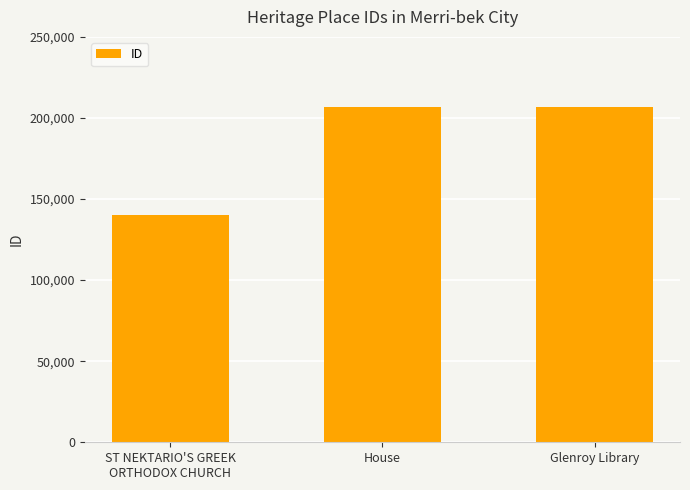

What is the maximum value shown in the chart?

206831